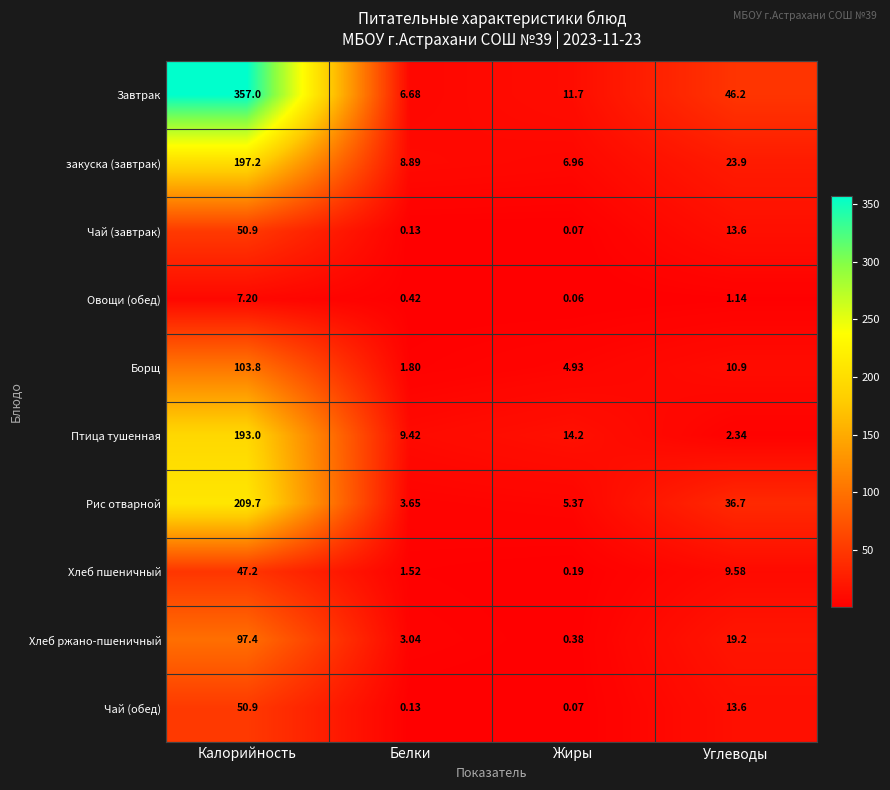

Which category has the lowest value in the Рис отварной series?

Белки